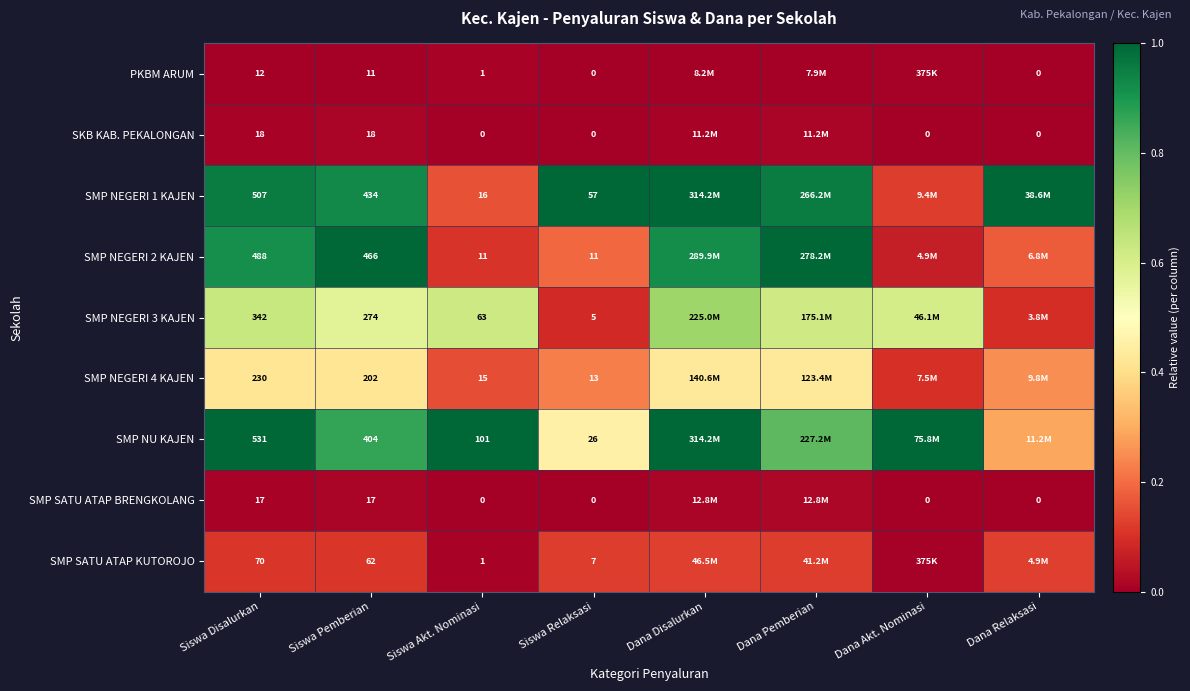

Is it true that SMP NU KAJEN equals 1.0 at Siswa Disalurkan?

True